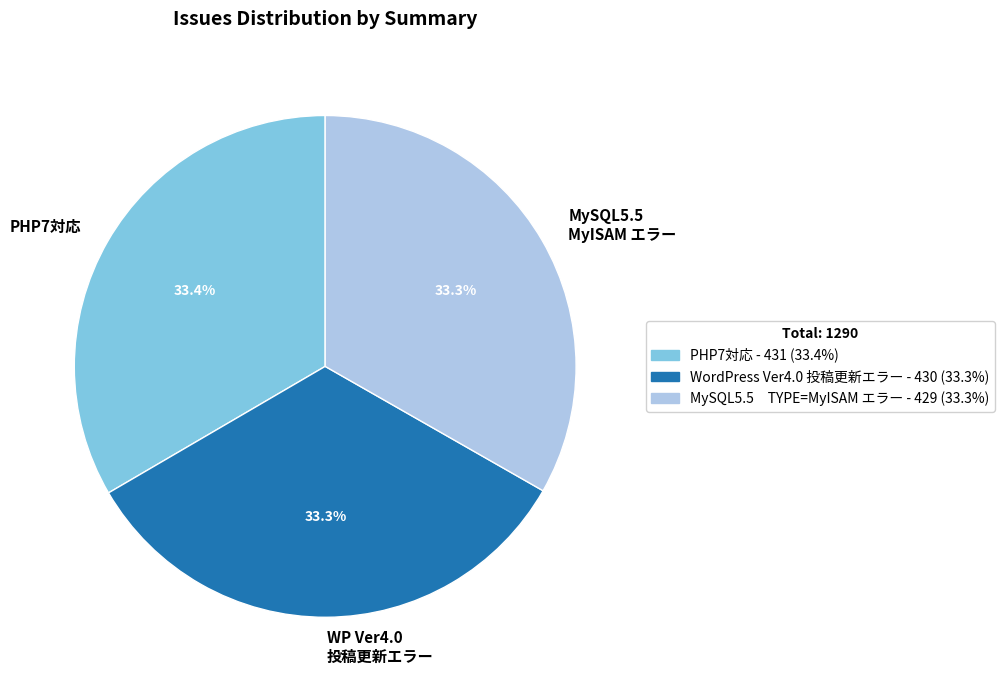

Is there any slice that represents more than half of the pie?

No